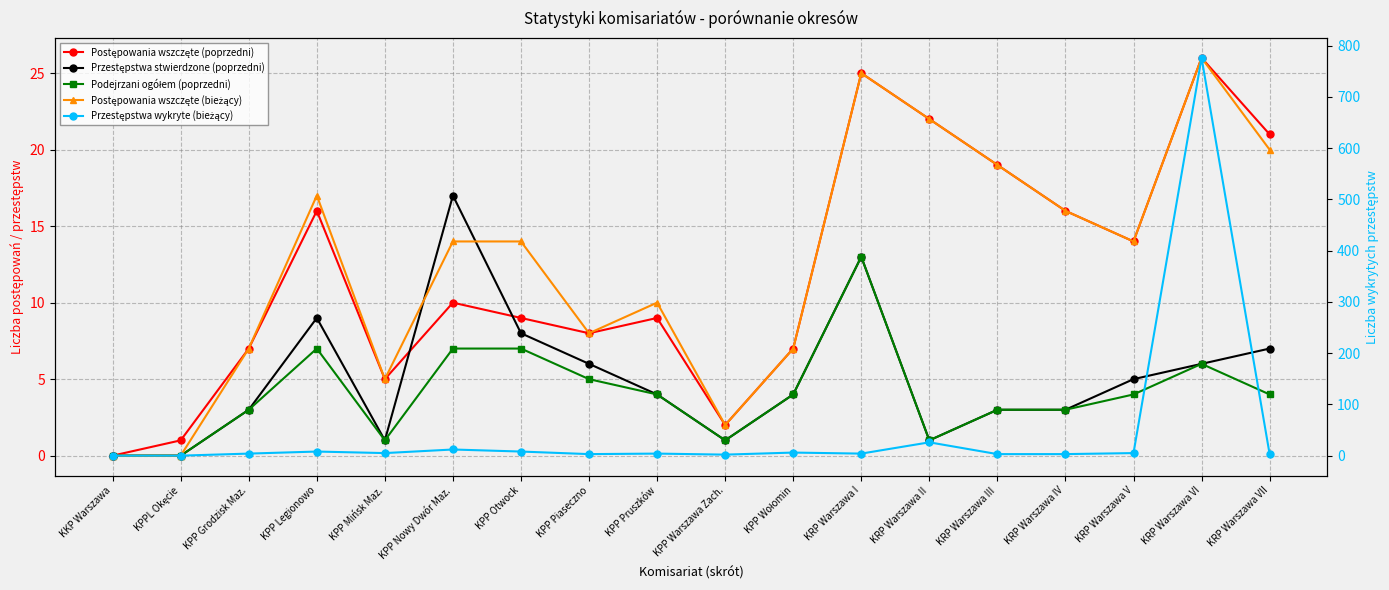

Reading right to left, transcribe all the data shown in this chart.

Postępowania wszczęte (poprzedni): 21	26	14	16	19	22	25	7	2	9	8	9	10	5	16	7	1	0
Przestępstwa stwierdzone (poprzedni): 7	6	5	3	3	1	13	4	1	4	6	8	17	1	9	3	0	0
Podejrzani ogółem (poprzedni): 4	6	4	3	3	1	13	4	1	4	5	7	7	1	7	3	0	0
Postępowania wszczęte (bieżący): 20	26	14	16	19	22	25	7	2	10	8	14	14	5	17	7	0	0
Przestępstwa wykryte (bieżący): 3	776	5	3	3	26	4	6	2	4	3	8	12	5	8	4	0	0